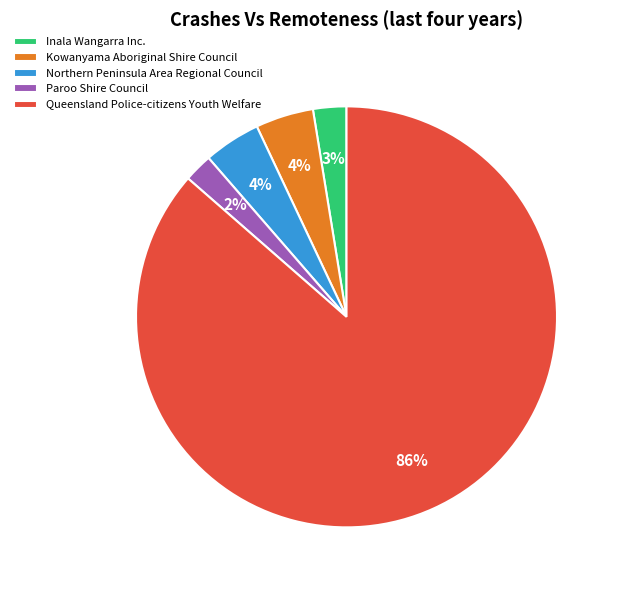

Do Queensland Police-citizens Youth Welfare and Paroo Shire Council together represent more than half of the pie?

Yes